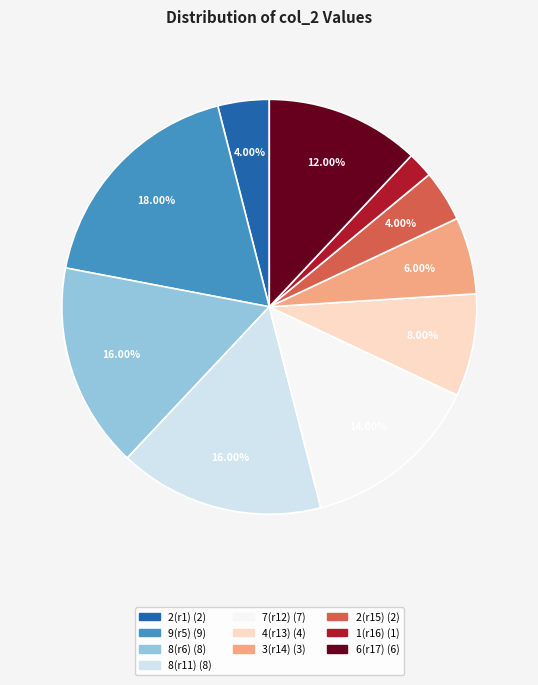

Does any single category account for the majority?

No